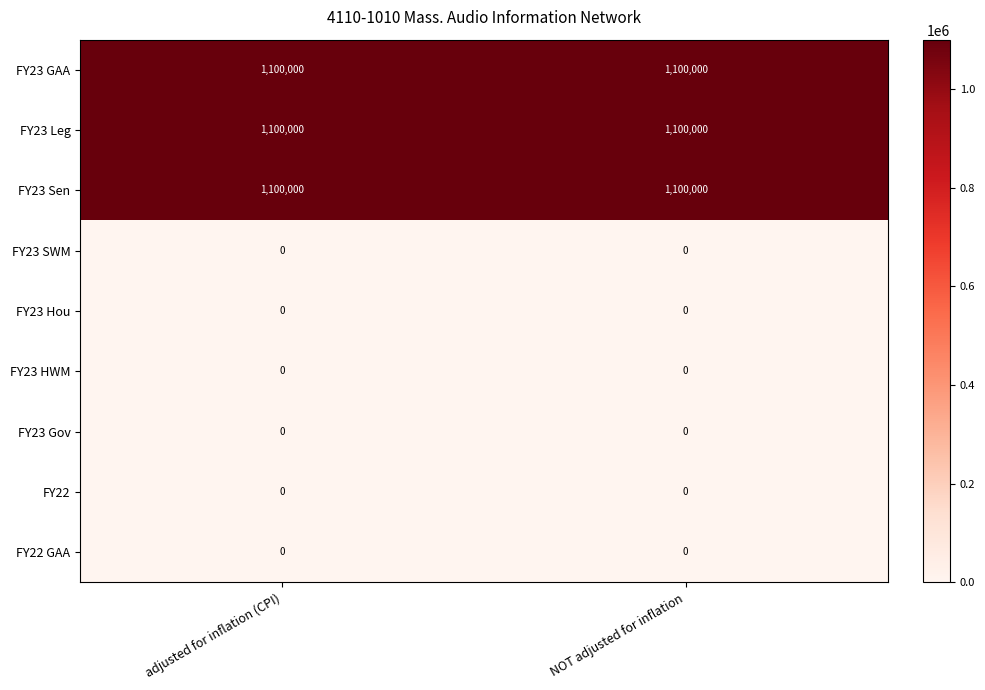

What is the average value of the FY23 Sen series?

1100000